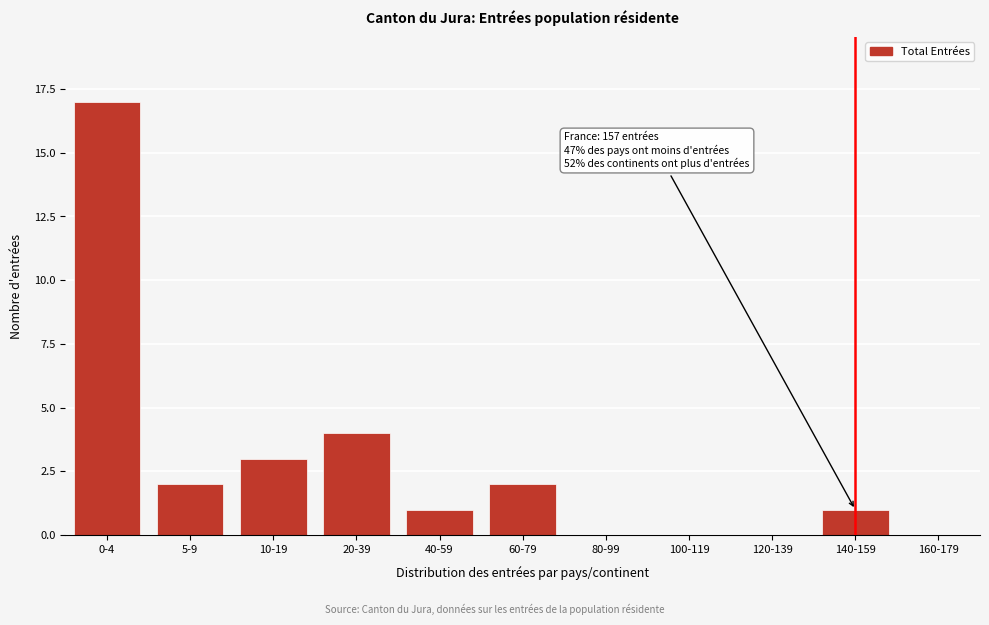

Reading left to right, transcribe all the data shown in this chart.

0-4=17	5-9=2	10-19=3	20-39=4	40-59=1	60-79=2	80-99=0	100-119=0	120-139=0	140-159=1	160-179=0